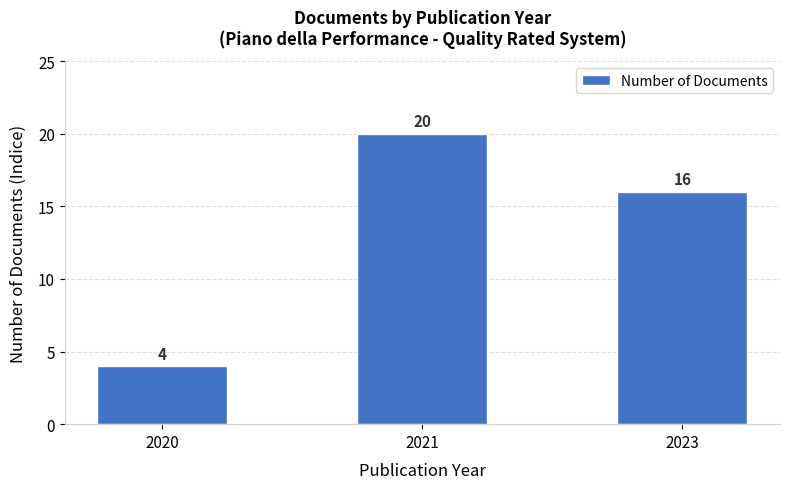

True or false: the data shows 4 at 2020.

True